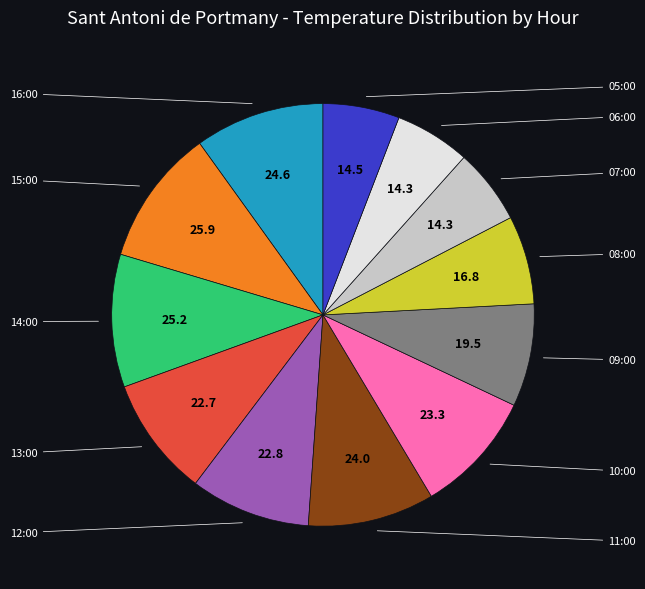

Is there a majority slice in this chart?

No